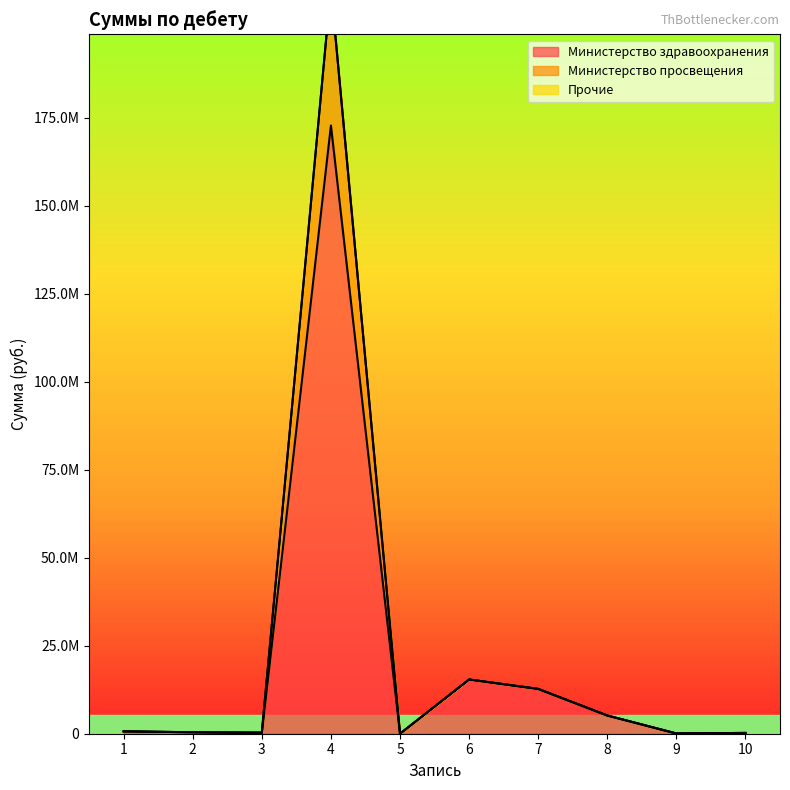

What is the difference between the second highest and second lowest values in the Министерство здравоохранения series?

15336224.1